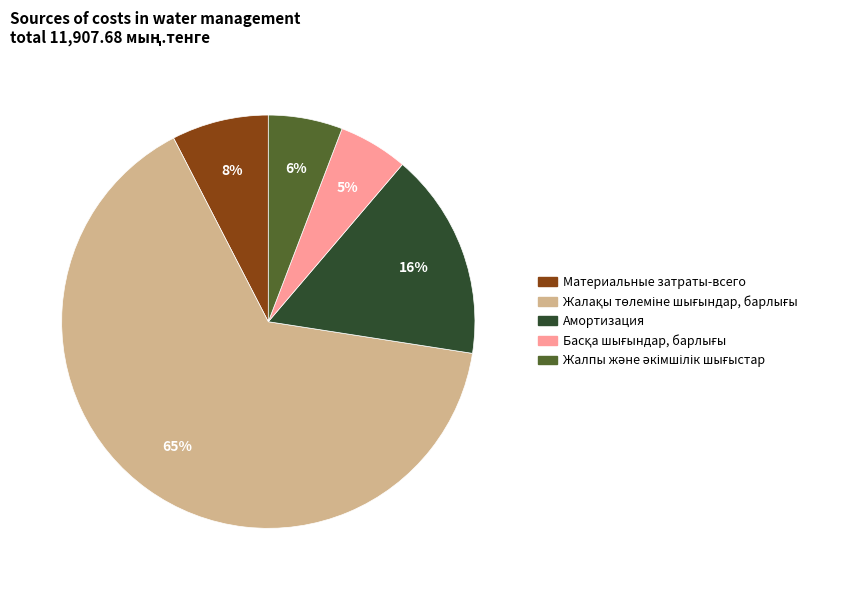

To the nearest percent, what is the difference between the largest and smallest slice percentages?

60%